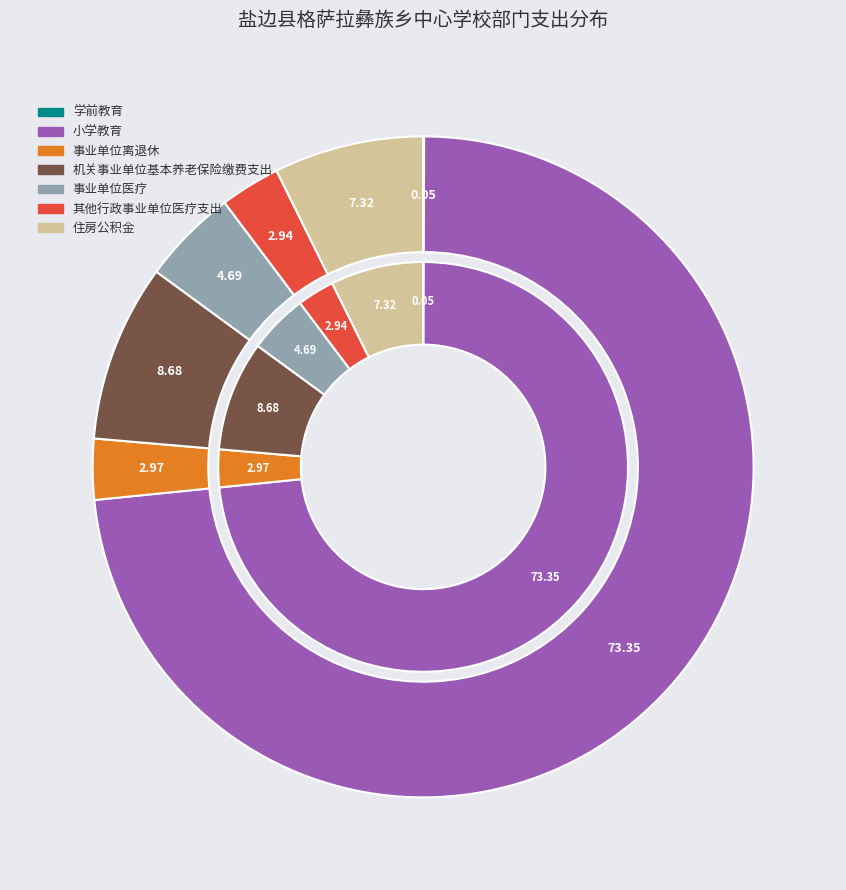

Which slice is the largest?

小学教育